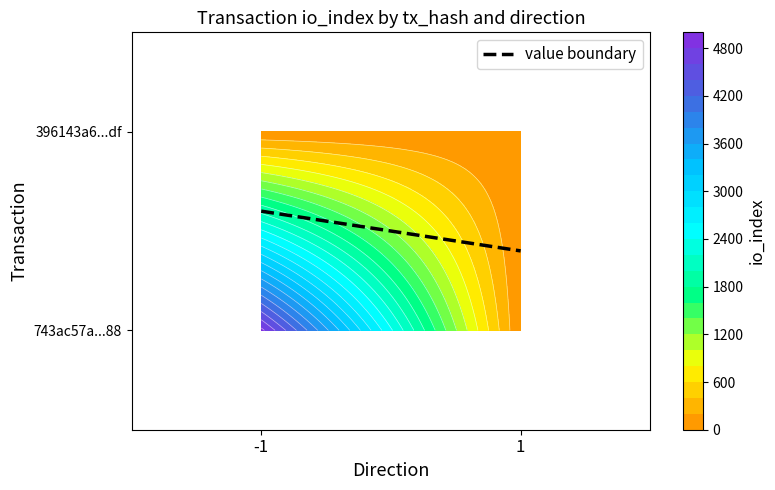

Read the 743ac57a...88 value at 1.

8.0